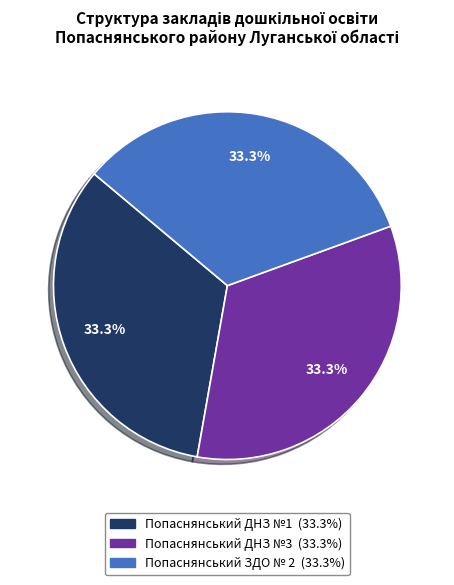

The Попаснянський ДНЗ №3 slice represents 33% of the pie. True or false?

True